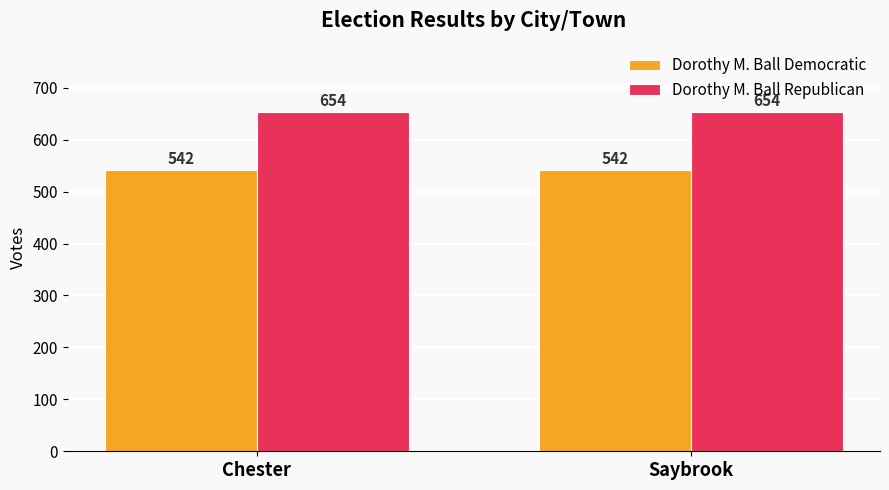

What is the spread (max minus min) of values at Saybrook?

112